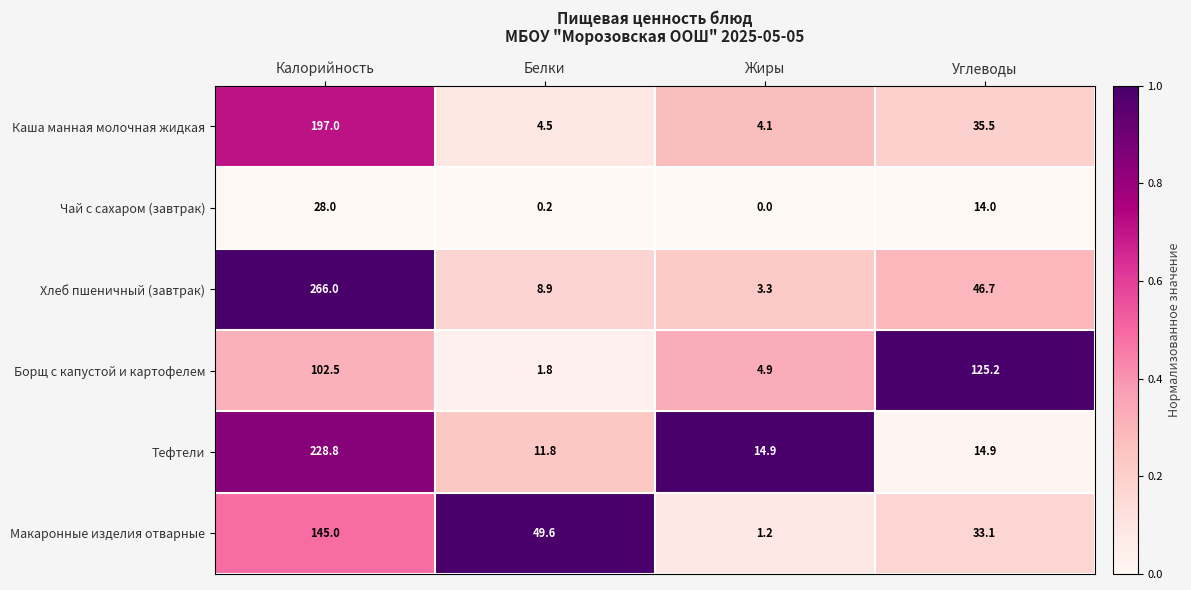

What is the difference between the Хлеб пшеничный (завтрак) values at Калорийность and Жиры?

262.7